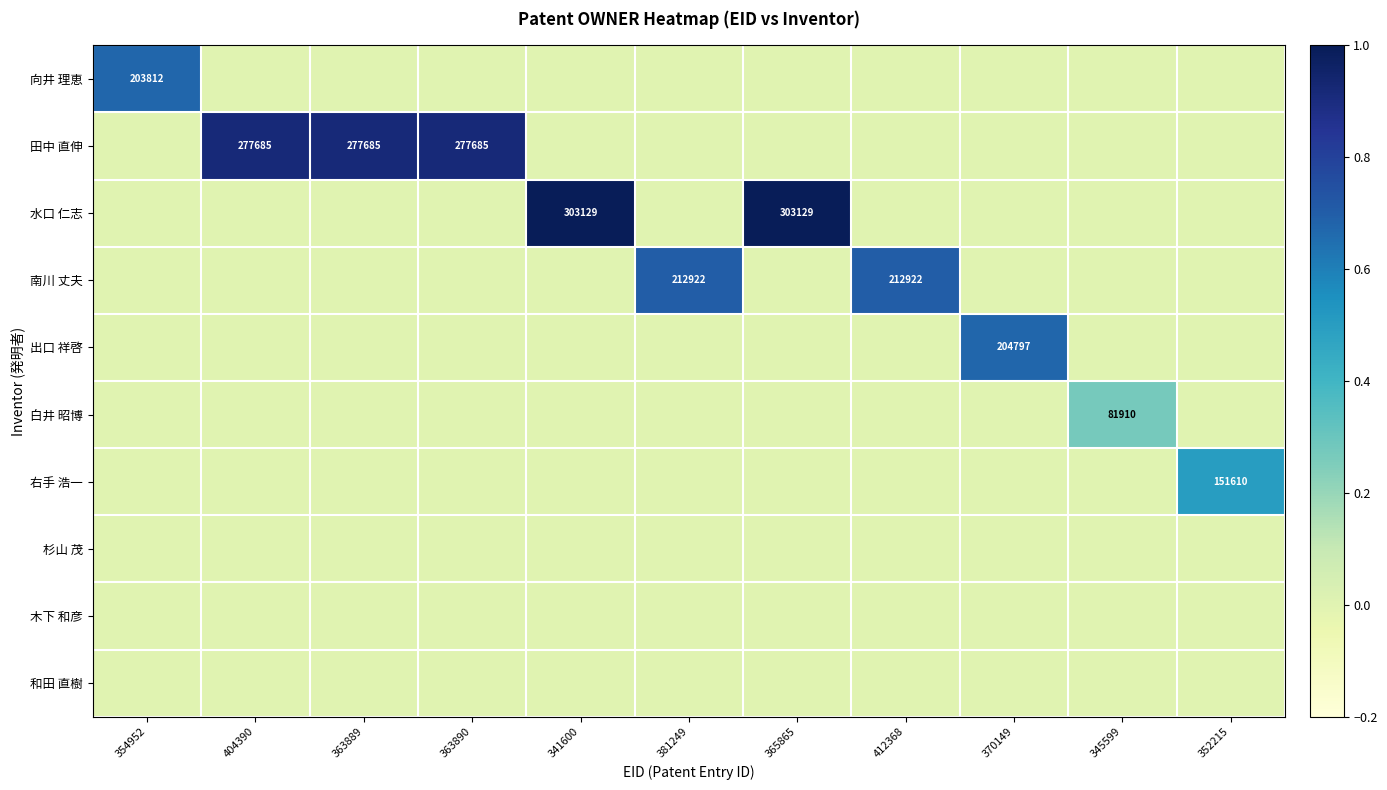

At how many categories does at least one series exceed 0?

11